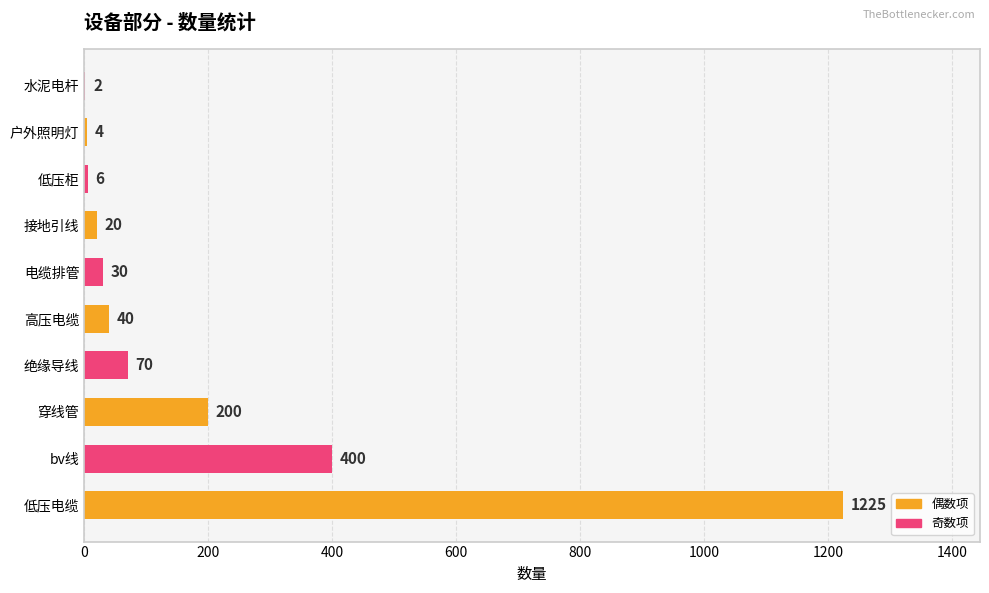

Which has a higher value, 电缆排管 or 绝缘导线?

绝缘导线